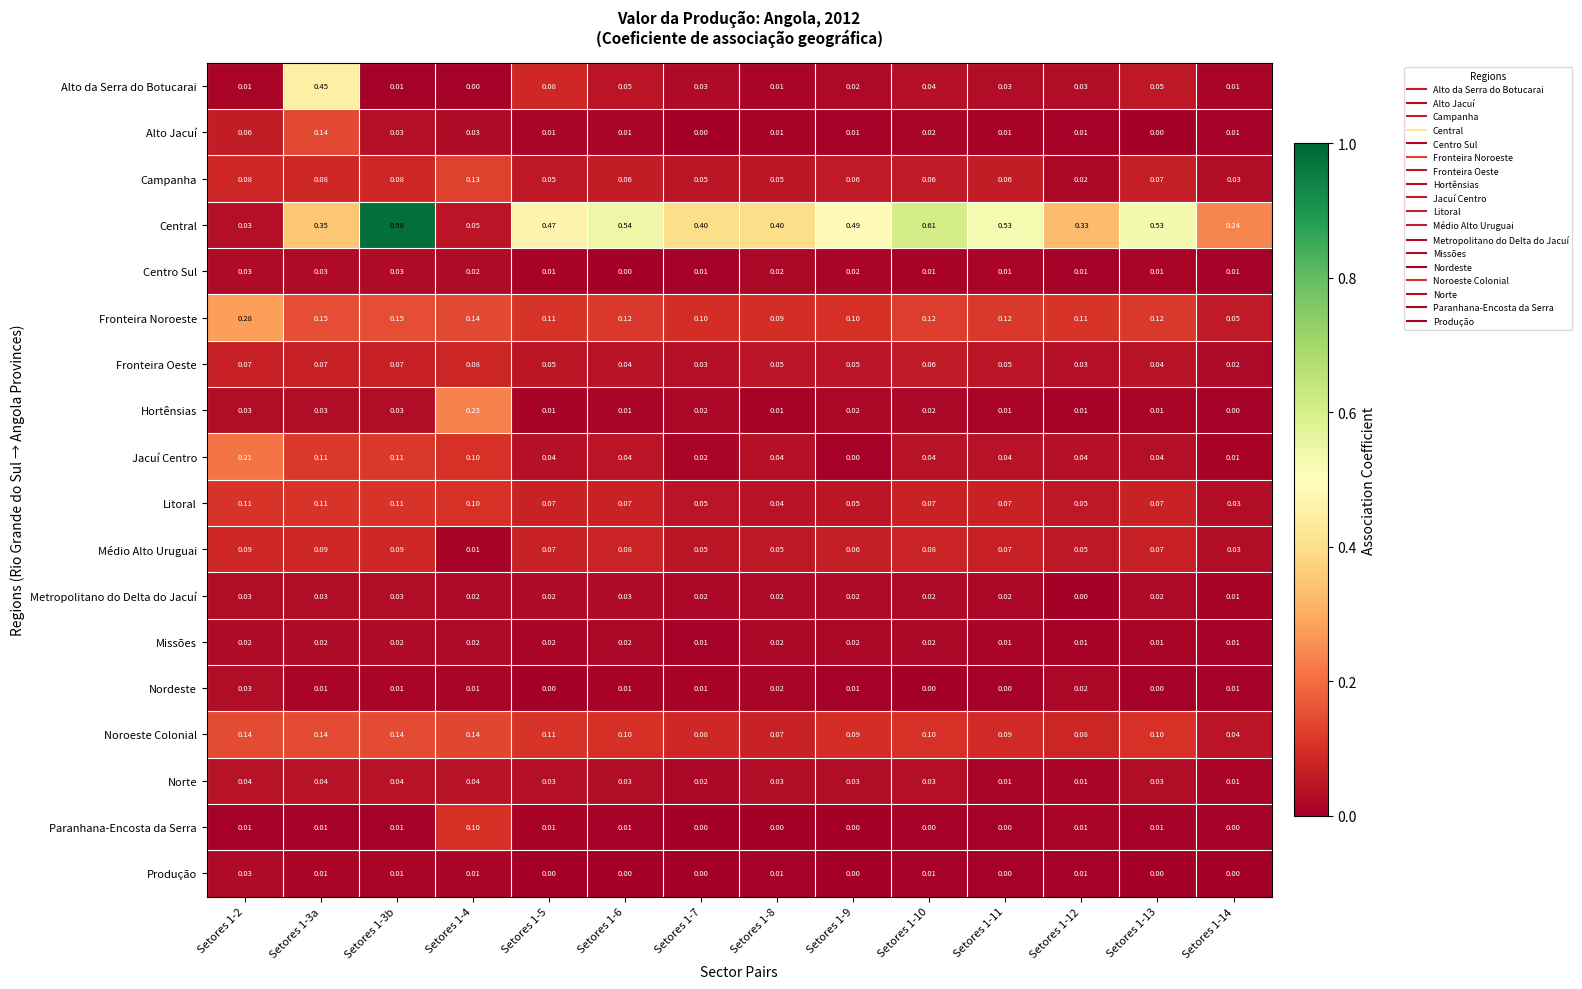

Which series has the largest range (max minus min)?

Central